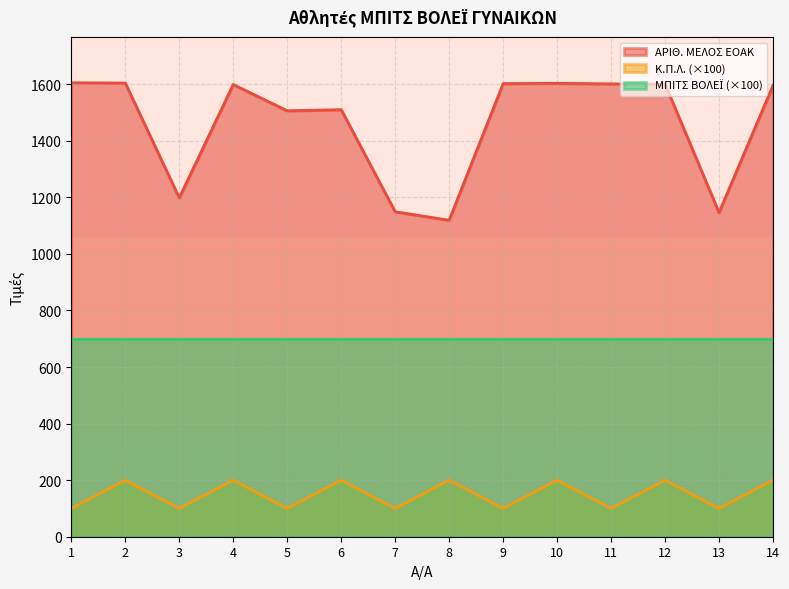

In ΑΡΙΘ. ΜΕΛΟΣ ΕΟΑΚ, how many points are higher than both neighbors (excluding endpoints)?

3